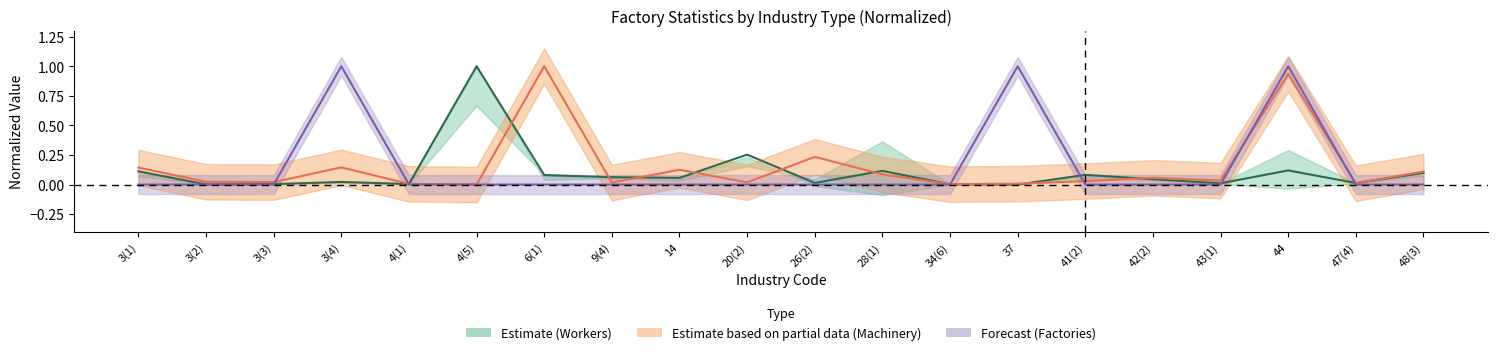

Reading left to right, extract all data points from this chart.

Capital (normalized): 3(1)=0.1	3(2)=0.0	3(3)=0.0	3(4)=0.0	4(1)=0.0	4(5)=1.0	6(1)=0.1	9(4)=0.1	14=0.1	20(2)=0.3	26(2)=0.0	28(1)=0.1	34(6)=0.0	37=0.0	41(2)=0.1	42(2)=0.0	43(1)=0.0	44=0.1	47(4)=0.0	48(3)=0.1
Machinery HP (normalized): 3(1)=0.1	3(2)=0.0	3(3)=0.0	3(4)=0.1	4(1)=0.0	4(5)=0.0	6(1)=1.0	9(4)=0.0	14=0.1	20(2)=0.0	26(2)=0.2	28(1)=0.1	34(6)=0.0	37=0.0	41(2)=0.0	42(2)=0.1	43(1)=0.0	44=0.9	47(4)=0.0	48(3)=0.1
Total Factories (normalized): 3(1)=0.0	3(2)=0.0	3(3)=0.0	3(4)=1.0	4(1)=0.0	4(5)=0.0	6(1)=0.0	9(4)=0.0	14=0.0	20(2)=0.0	26(2)=0.0	28(1)=0.0	34(6)=0.0	37=1.0	41(2)=0.0	42(2)=0.0	43(1)=0.0	44=1.0	47(4)=0.0	48(3)=0.0